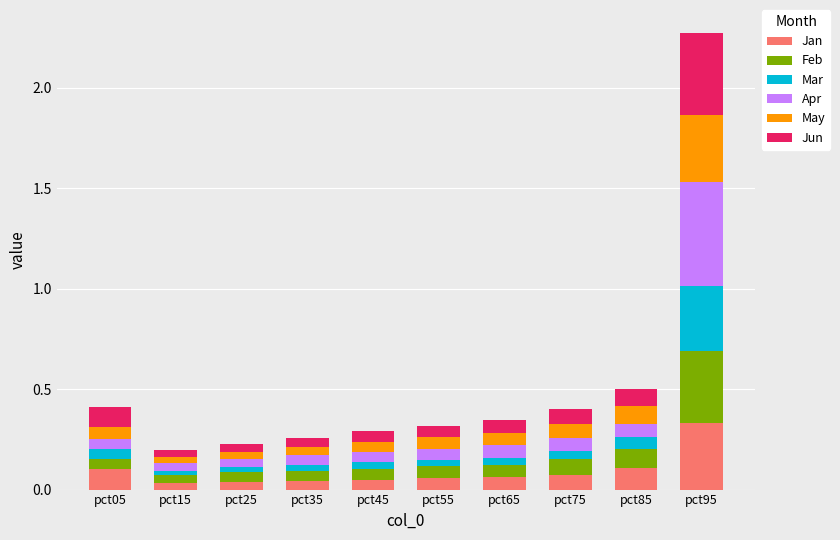

What is the total value across all series at pct95?

2.3